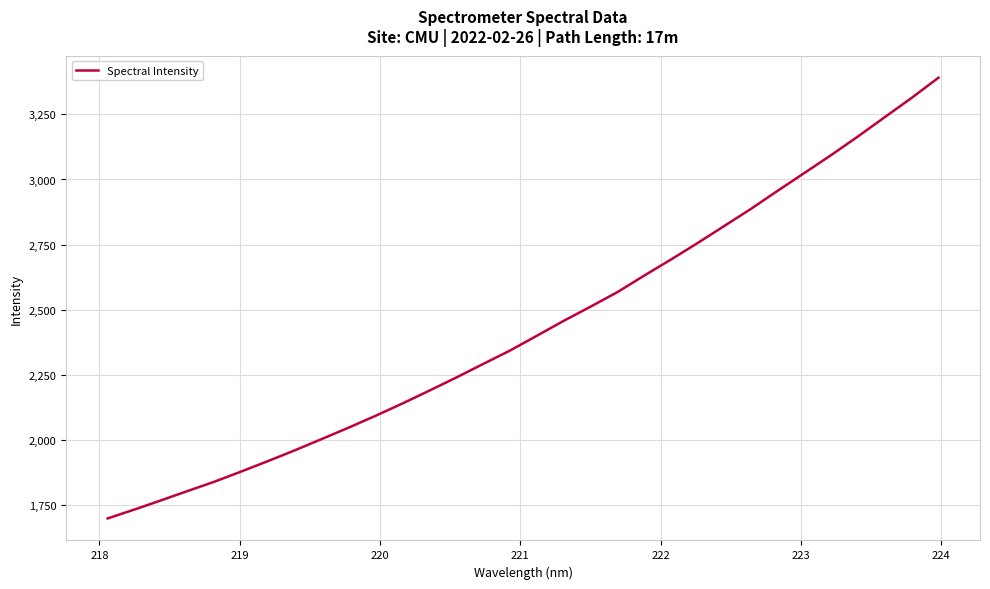

What is the minimum value shown in the chart?

1698.7